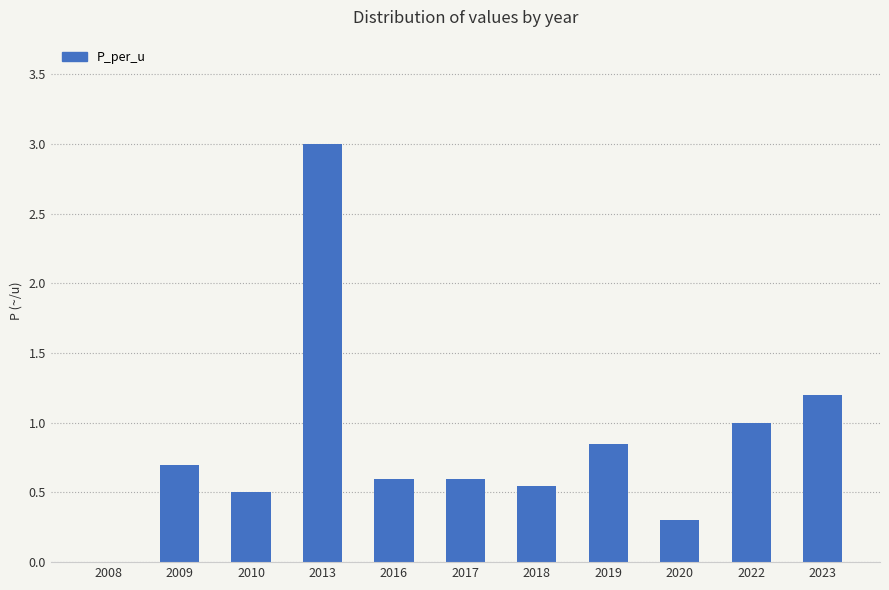

Where is the data nearest to the value 1?

2022